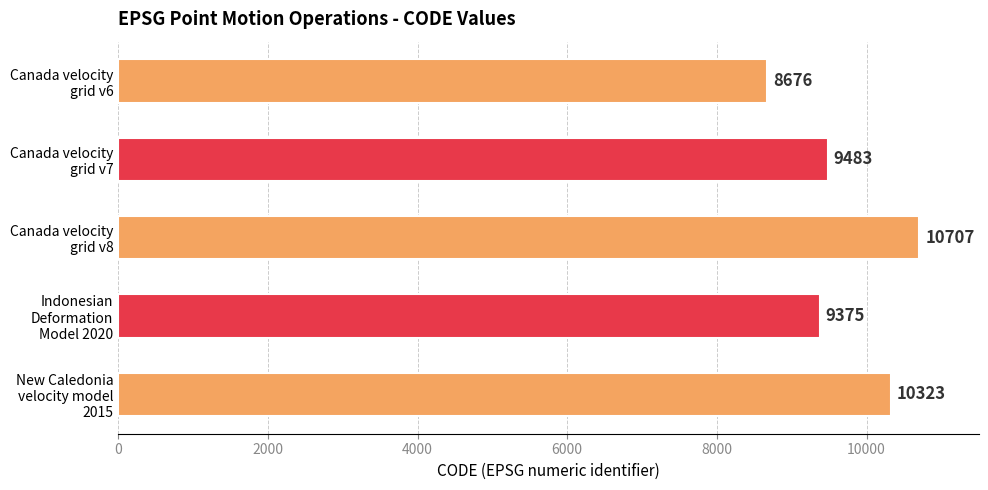

List the labels in order of value, largest first.

Canada velocity
grid v8, New Caledonia
velocity model
2015, Canada velocity
grid v7, Indonesian
Deformation
Model 2020, Canada velocity
grid v6